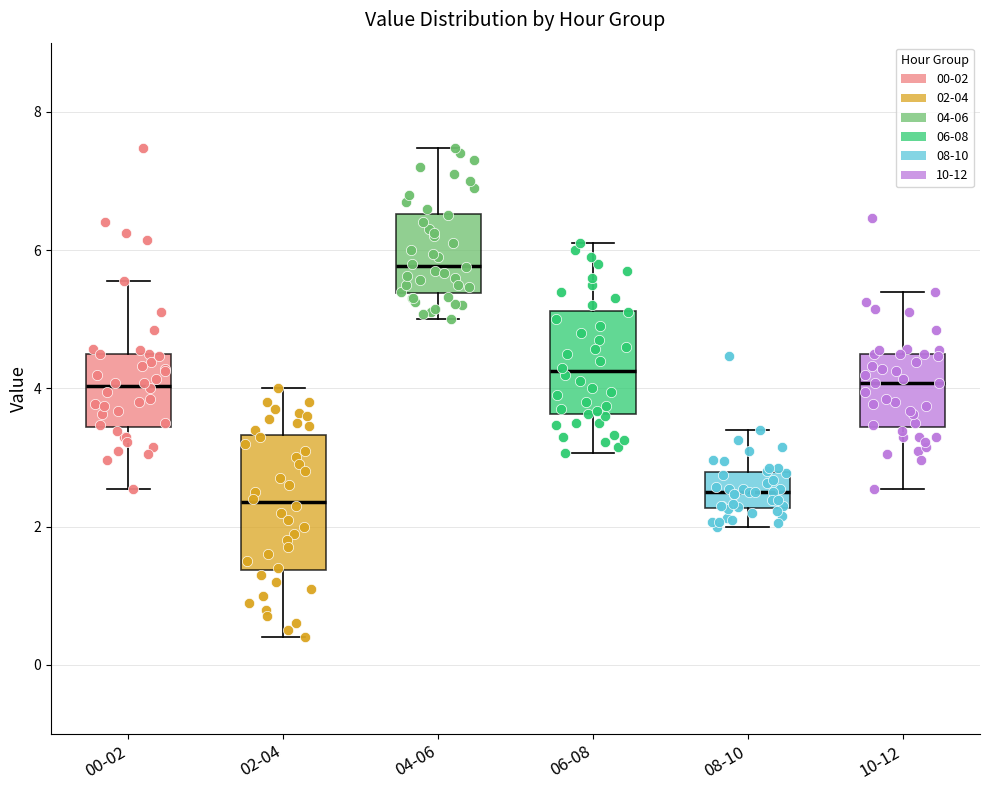

Which box's median line is the highest?

04-06